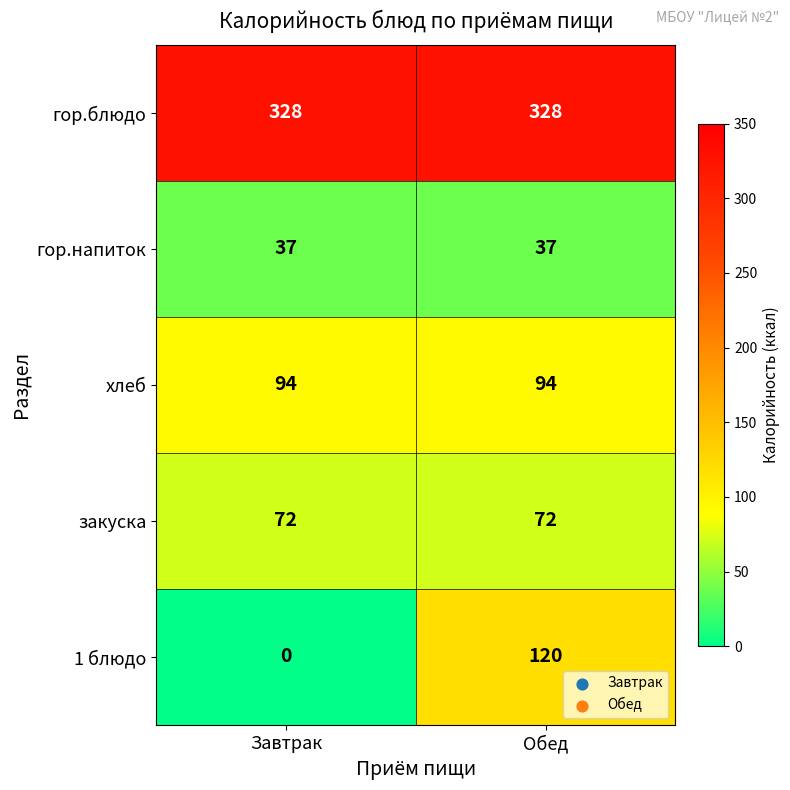

Which series has the largest range (max minus min)?

1 блюдо